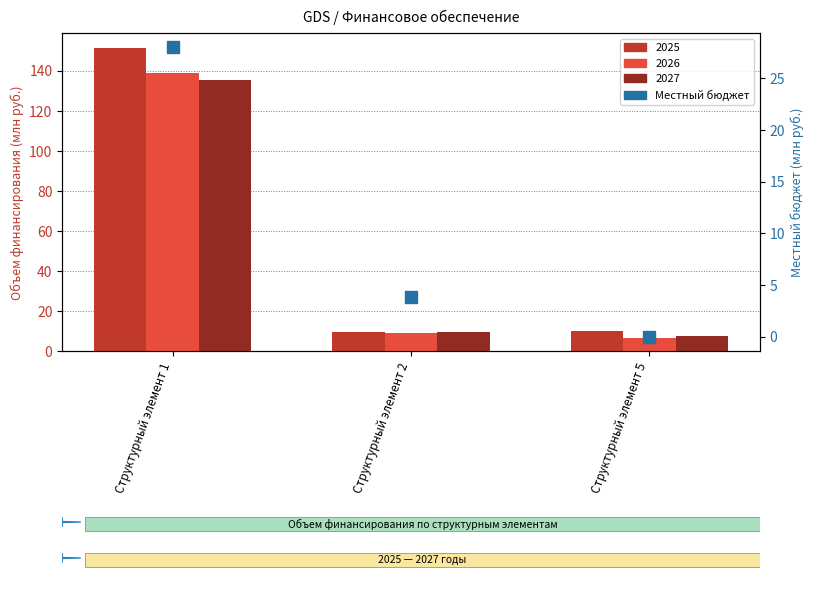

What is the difference between the maximum and minimum values?

28.0